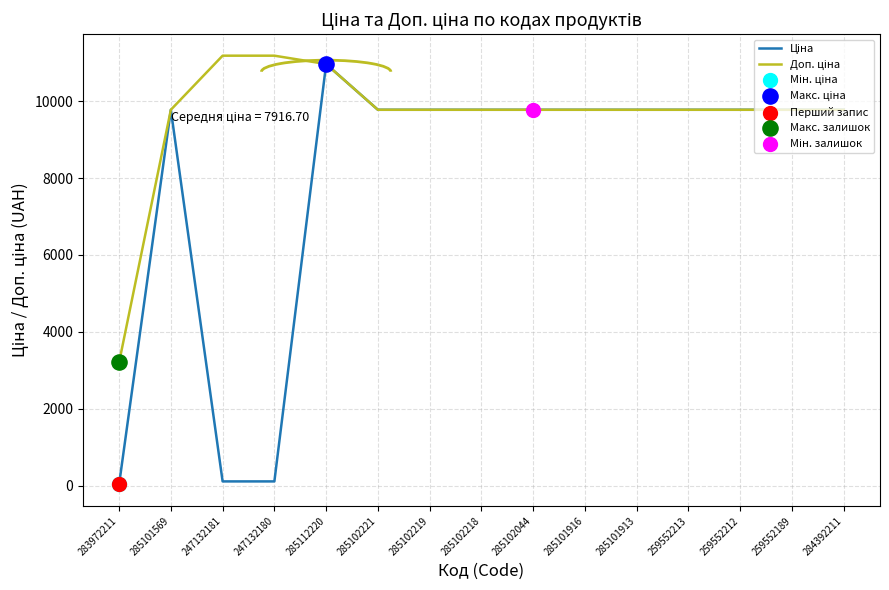

At how many categories does at least one series exceed 6941?

14